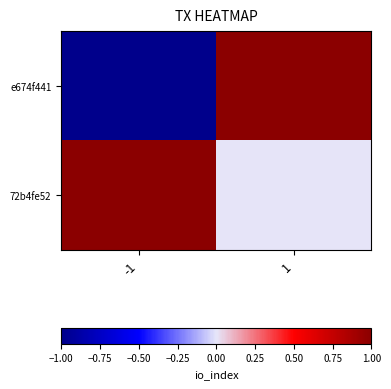

What is the difference between the highest and lowest values at 1?

1